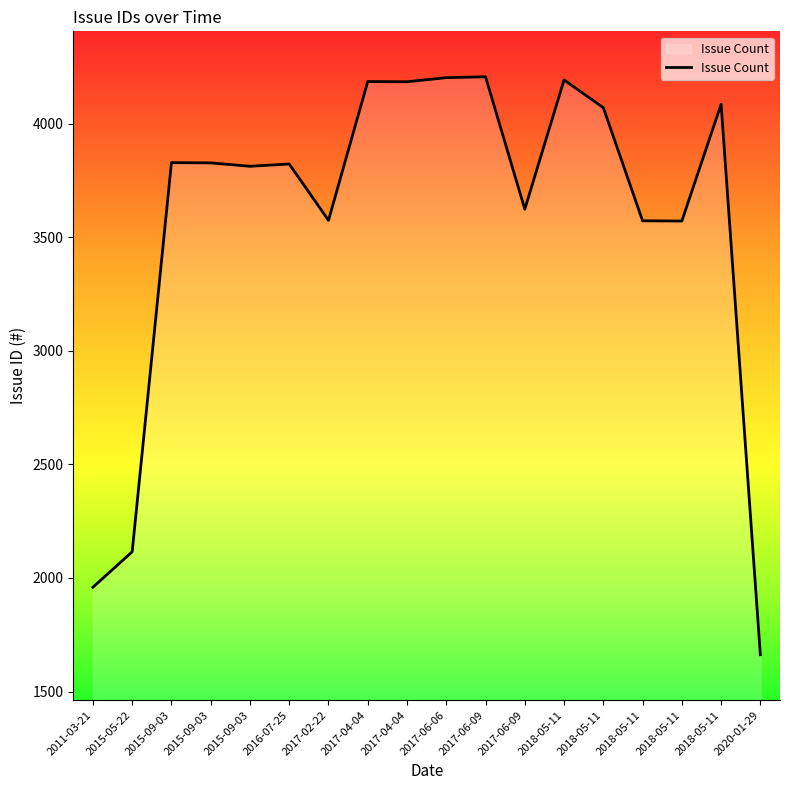

How many lines are shown in the chart?

1